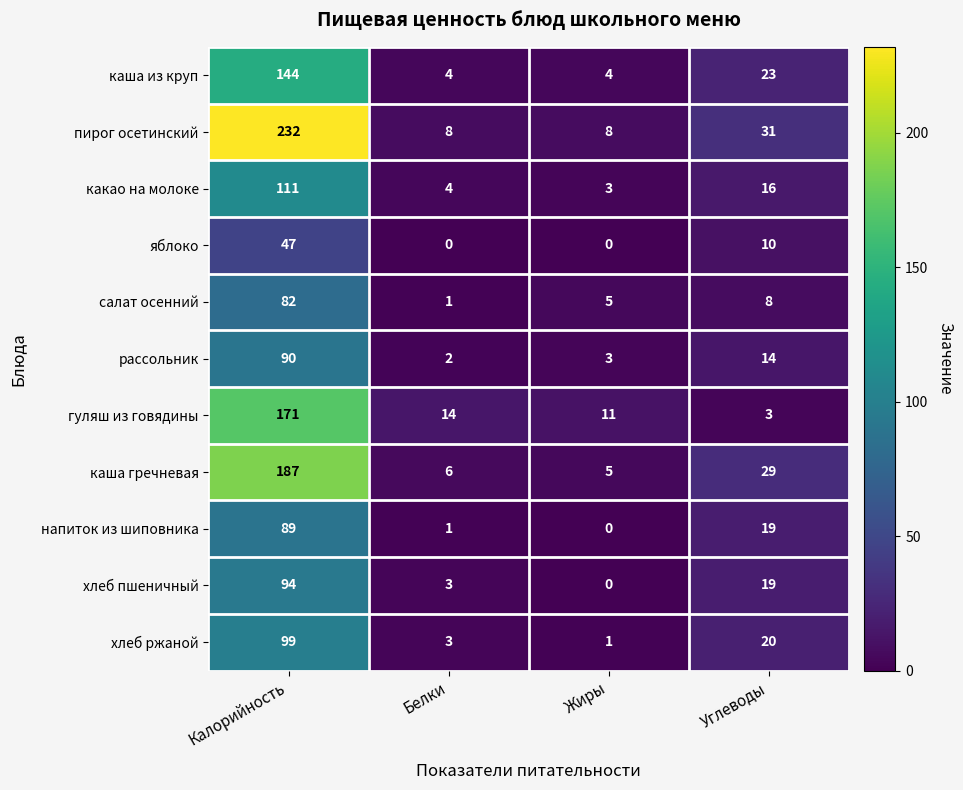

At which label is какао на молоке closest to 57?

Углеводы